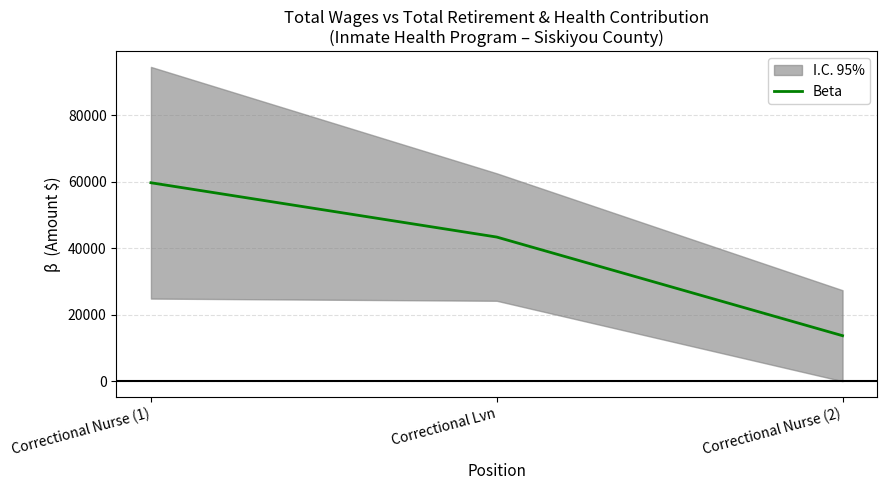

Reading right to left, what are all the values shown in this chart?

13693.0	43388.5	59735.0